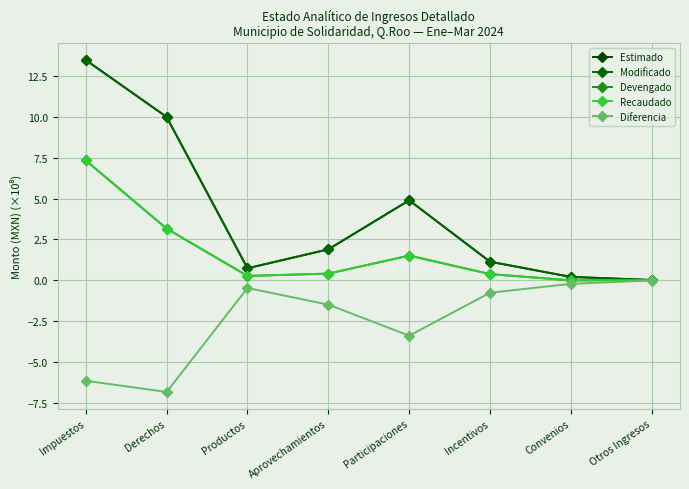

Is it true that Recaudado equals 7.3 at Impuestos?

True